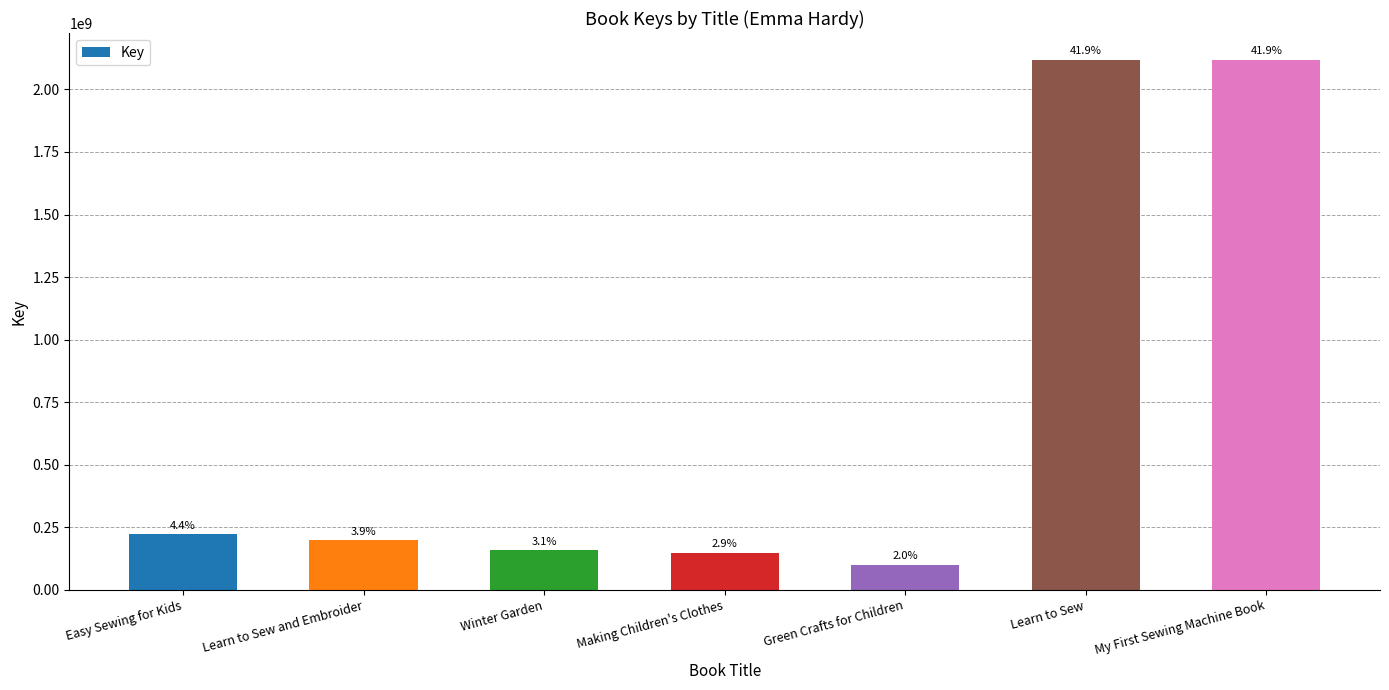

Where does the data first go above 197678687?

Easy Sewing for Kids